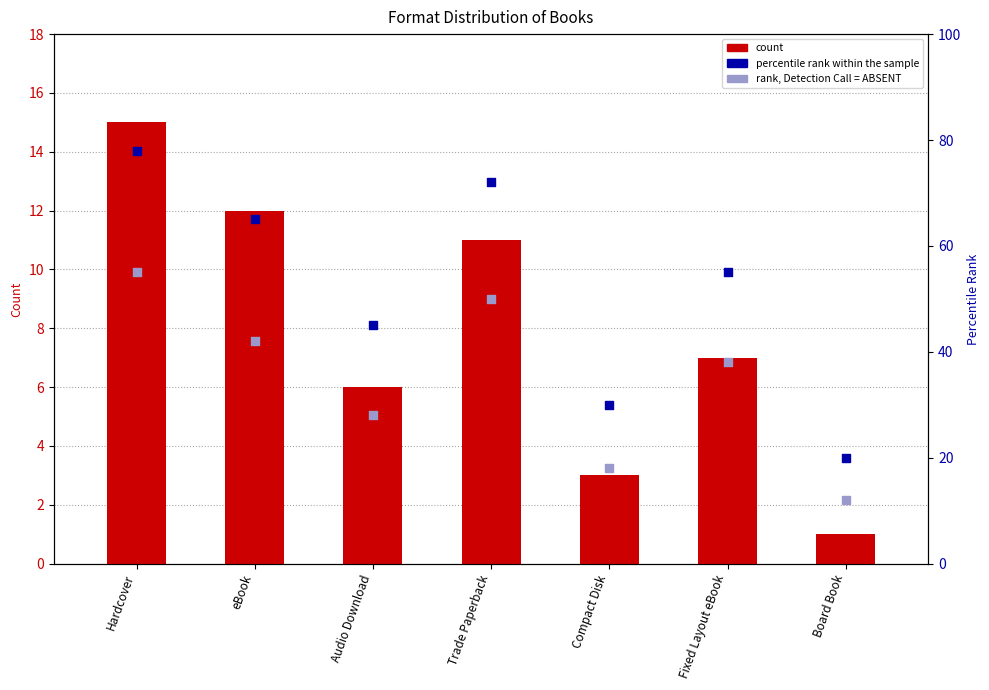

Which series reaches the minimum Y coordinate?

count